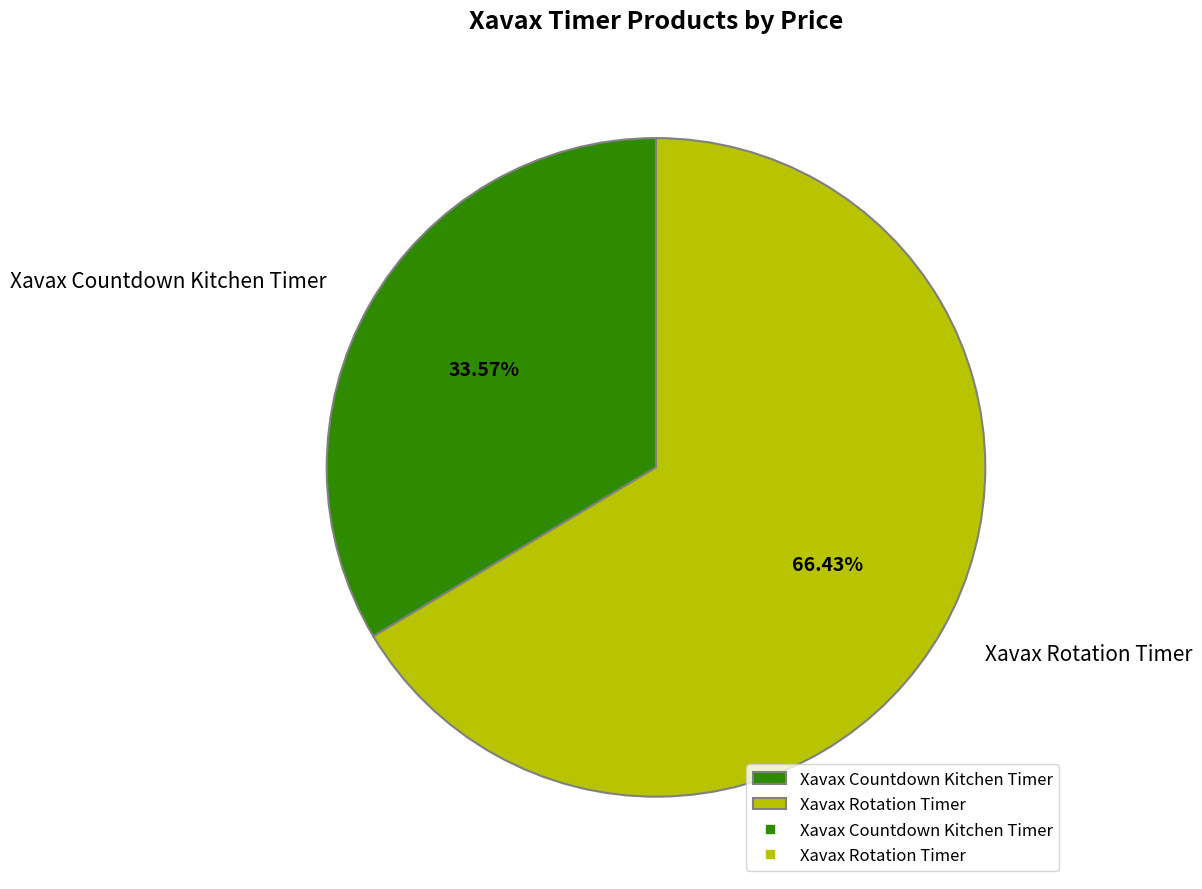

To the nearest percent, what is the average slice percentage?

50%